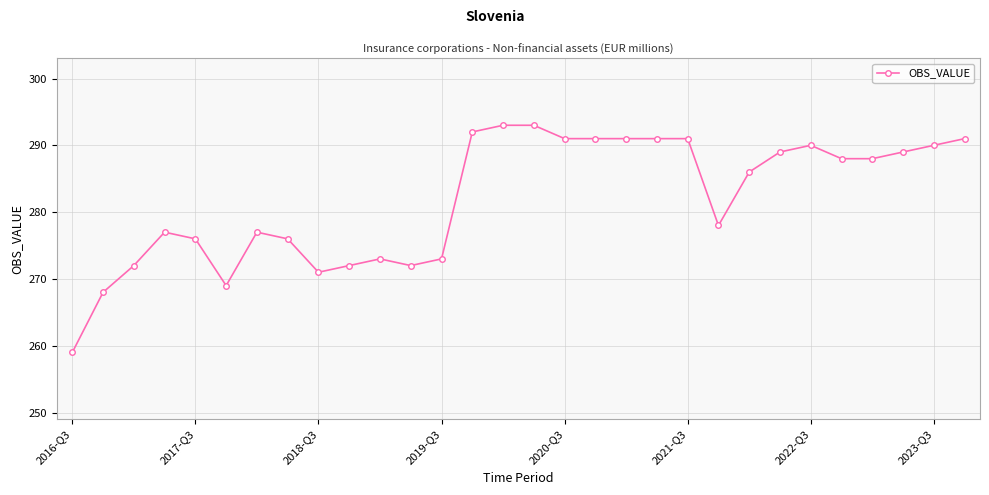

Reading left to right, list all the values displayed in this chart.

259	268	272	277	276	269	277	276	271	272	273	272	273	292	293	293	291	291	291	291	291	278	286	289	290	288	288	289	290	291